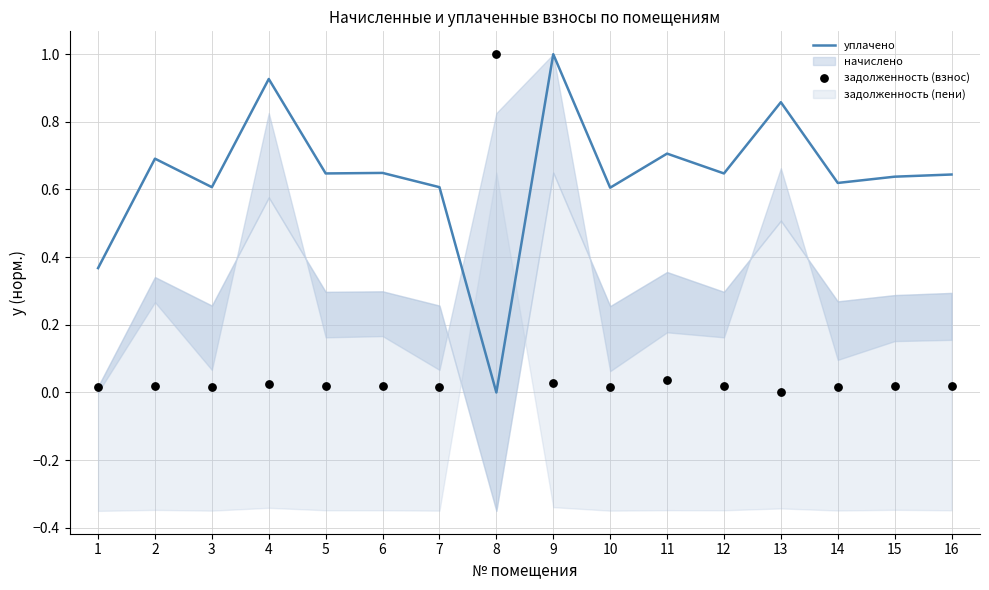

Which series reaches the maximum Y coordinate?

уплачено